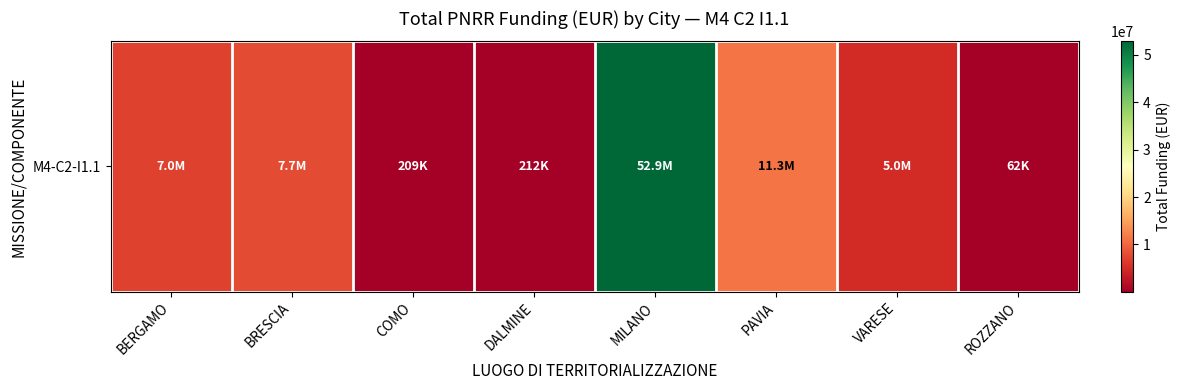

What is the greatest value displayed?

52867213.6